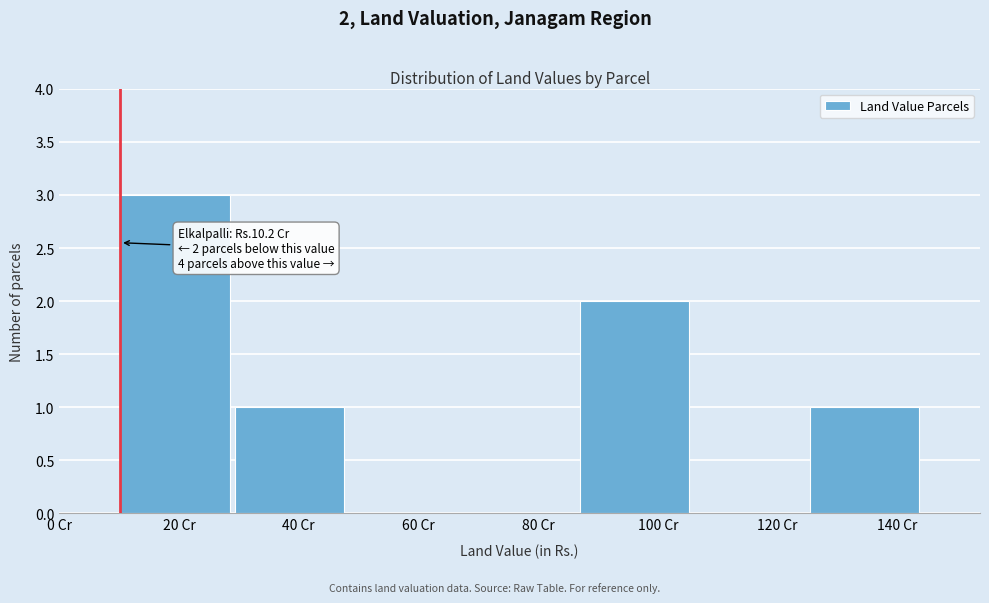

Reading left to right, list all the values displayed in this chart.

20 Cr=3	40 Cr=1	60 Cr=0	80 Cr=0	100 Cr=2	120 Cr=0	140 Cr=1